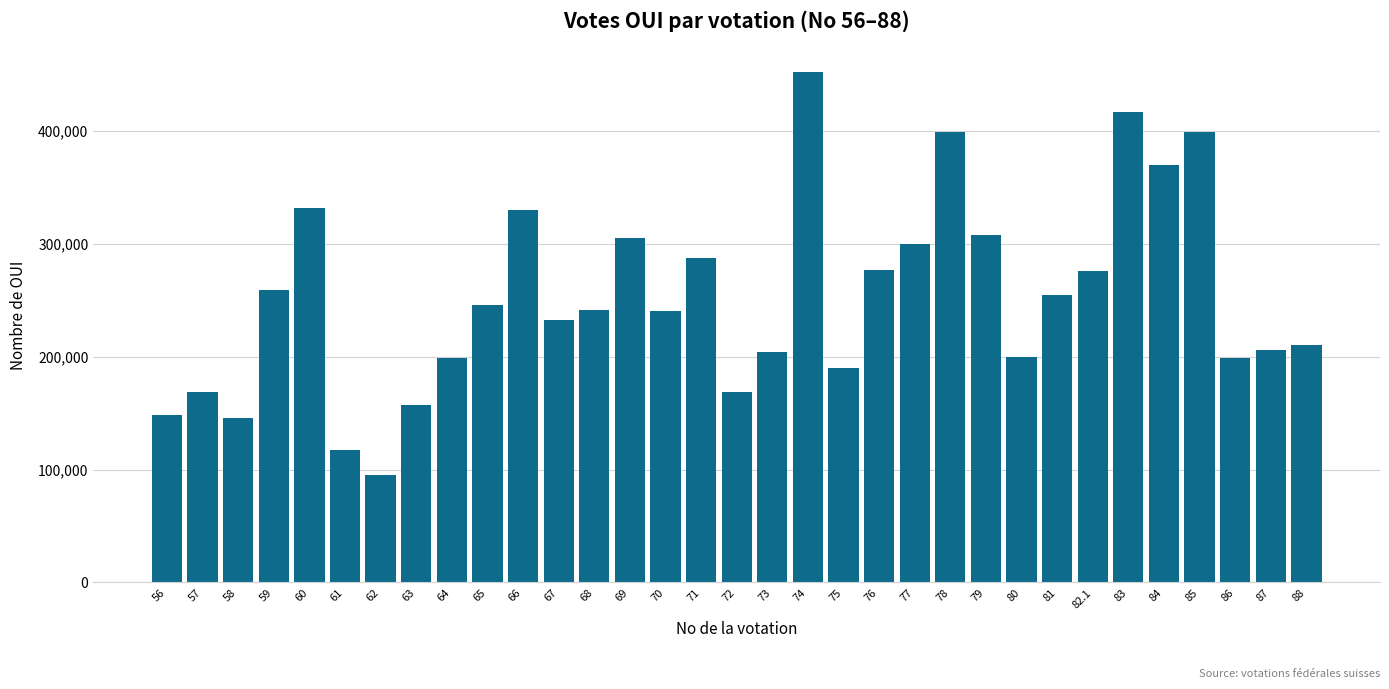

Are the bars horizontal?

No